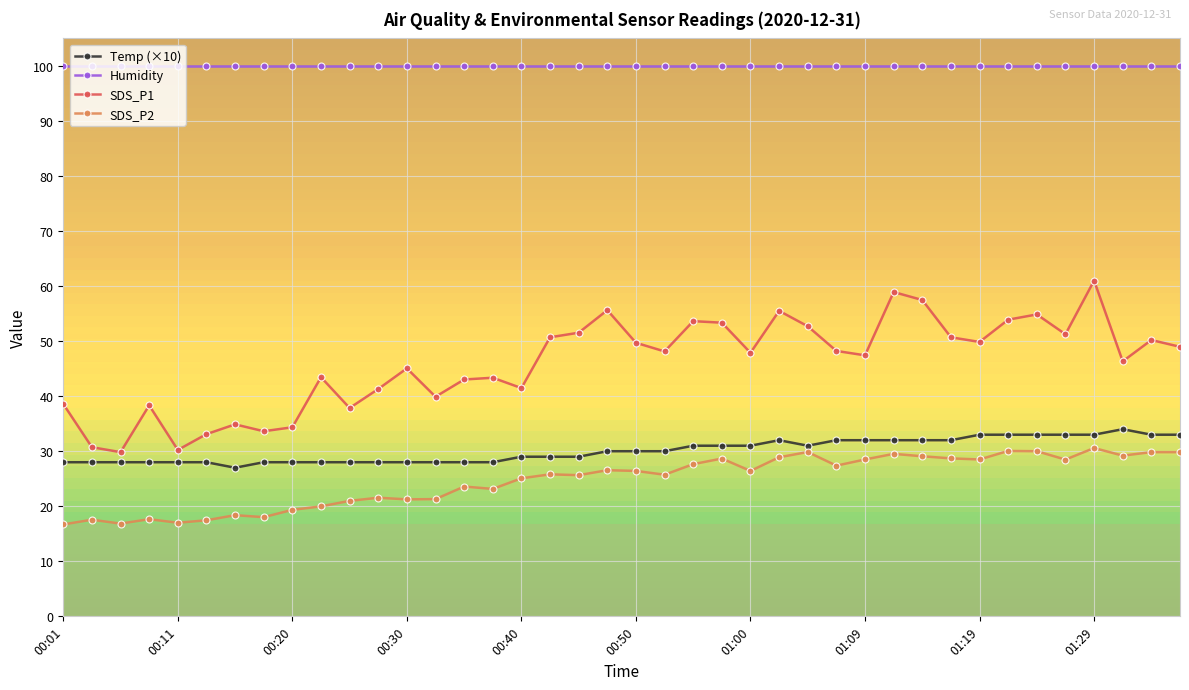

Count the number of categories in the chart.

40